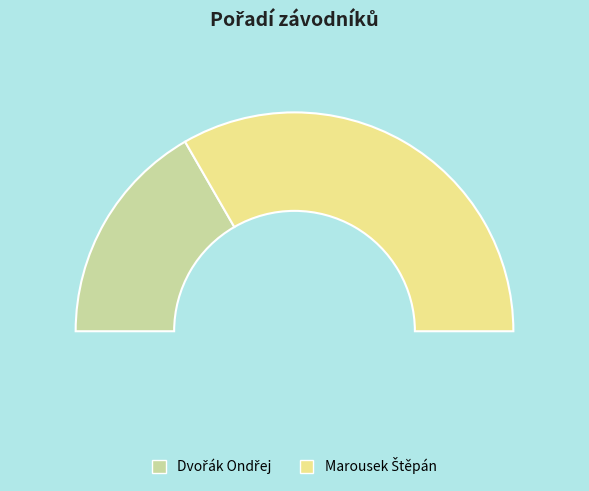

To the nearest percent, what is the combined percentage of Marousek Štěpán and Dvořák Ondřej?

100%